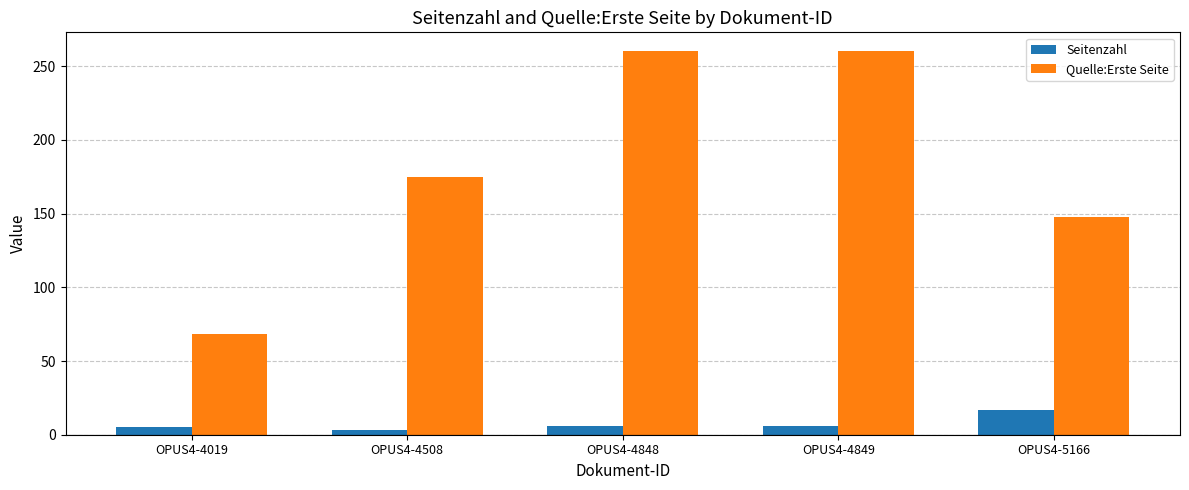

Does the chart contain stacked bars?

No